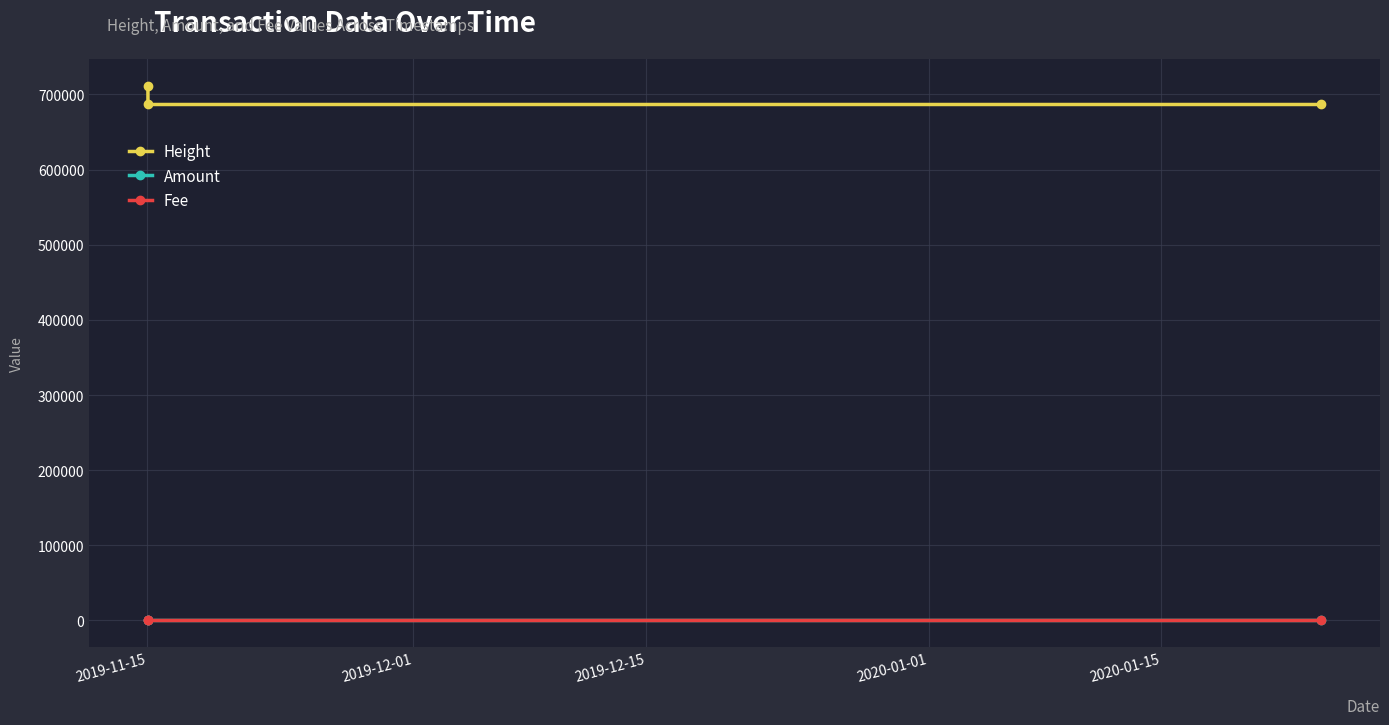

What is the value of the Height point at the 1st from the left?

711842.0